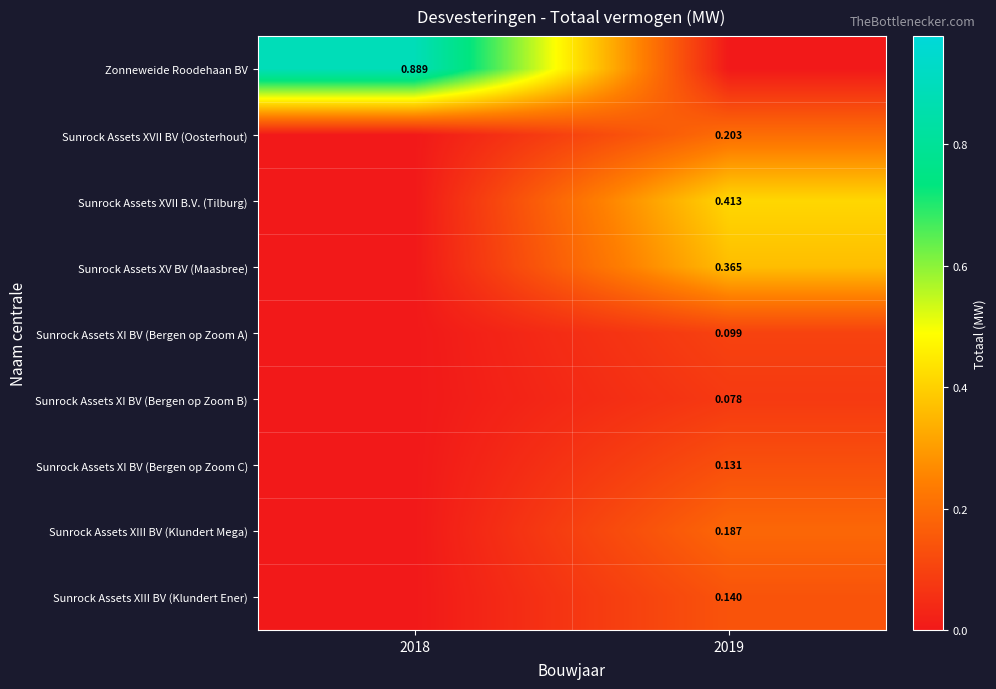

At how many categories does at least one series exceed 0?

2